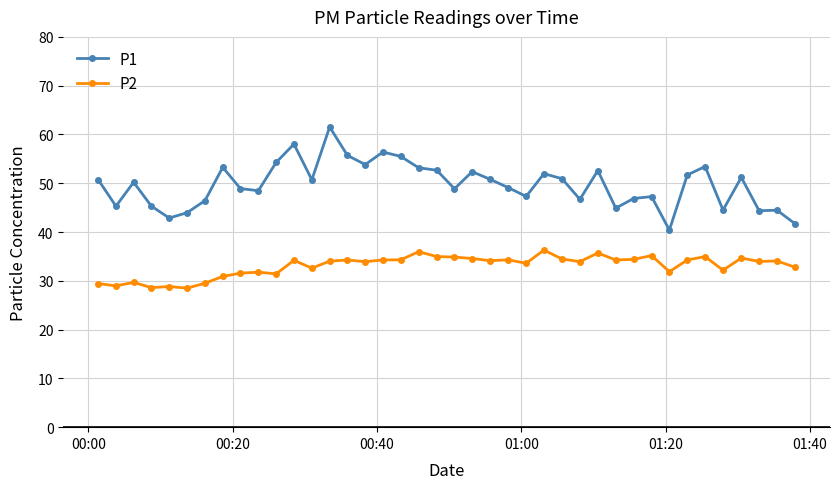

What is the highest value of the P2 series?

36.3